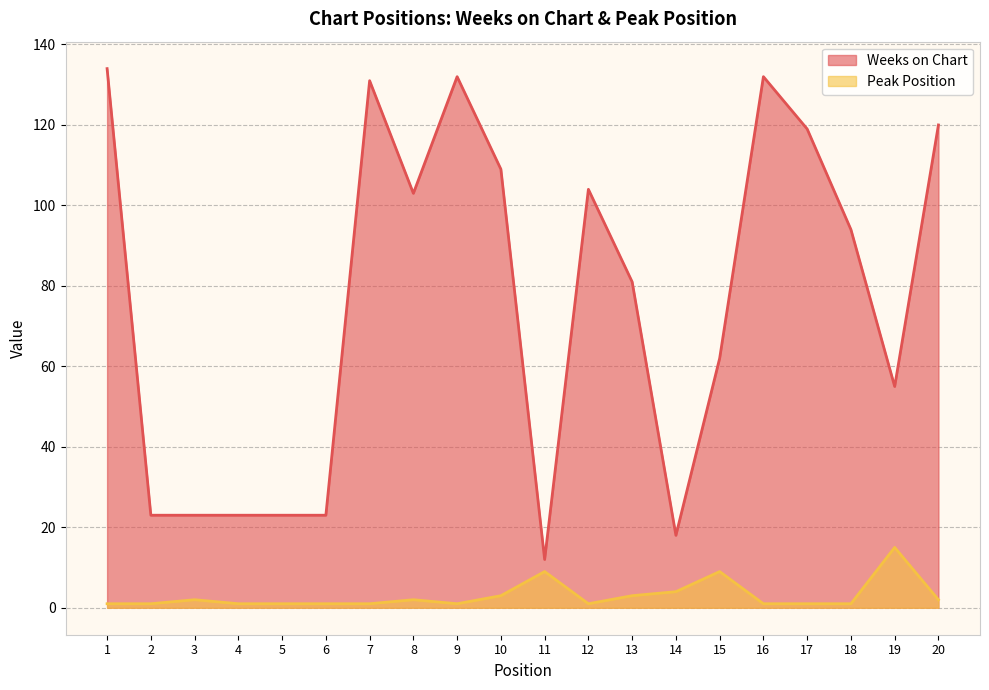

Is it true that Weeks on Chart equals 132 at 9?

True